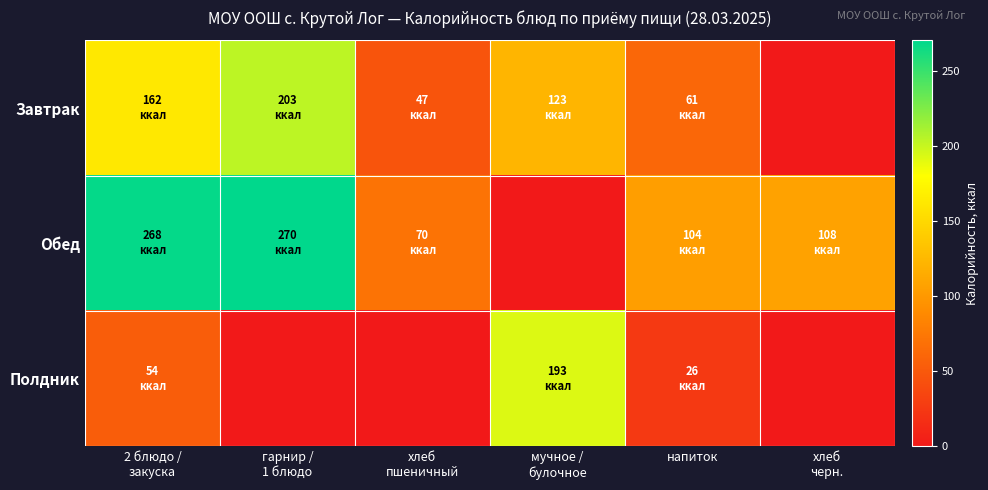

What is the total value across all series at напиток?

191.3